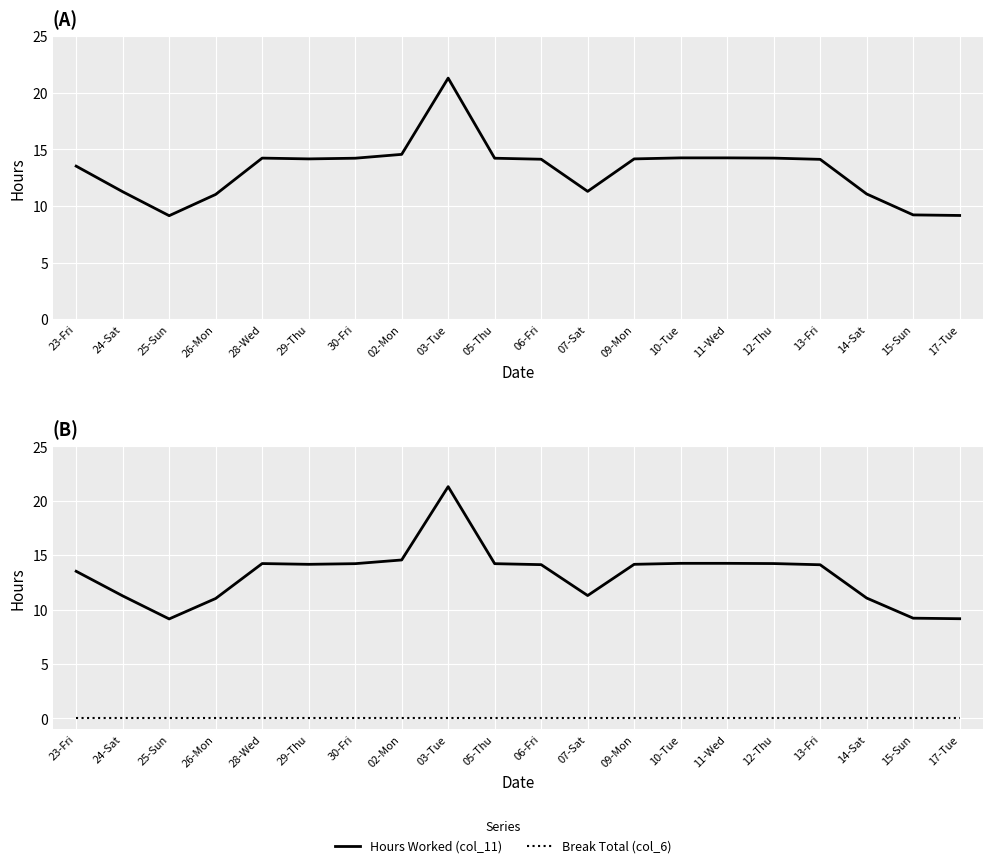

At which category is the sum across all series the highest?

03-Tue